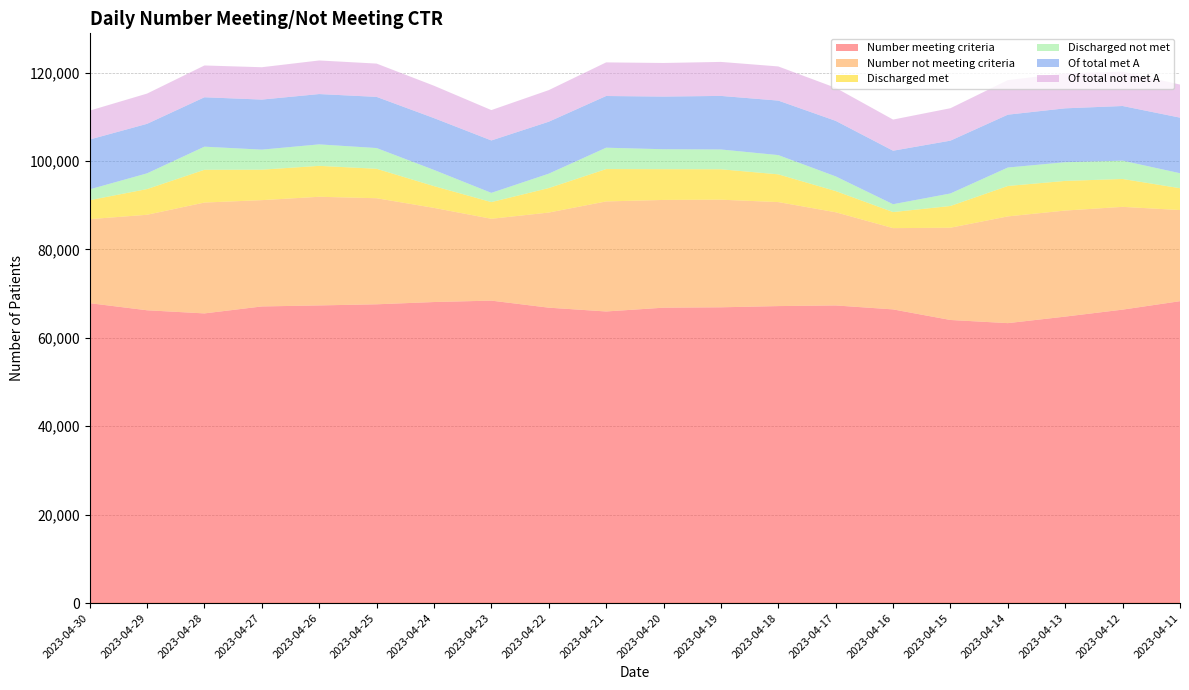

Reading right to left, list all the values displayed in this chart.

Number meeting criteria: 2023-04-11=68288	2023-04-12=66380	2023-04-13=64803	2023-04-14=63324	2023-04-15=64036	2023-04-16=66429	2023-04-17=67325	2023-04-18=67180	2023-04-19=66905	2023-04-20=66819	2023-04-21=65963	2023-04-22=66821	2023-04-23=68416	2023-04-24=68097	2023-04-25=67583	2023-04-26=67331	2023-04-27=67098	2023-04-28=65525	2023-04-29=66232	2023-04-30=67841
Number not meeting criteria: 2023-04-11=20615	2023-04-12=23244	2023-04-13=23985	2023-04-14=24142	2023-04-15=20867	2023-04-16=18384	2023-04-17=21078	2023-04-18=23524	2023-04-19=24340	2023-04-20=24372	2023-04-21=24889	2023-04-22=21516	2023-04-23=18510	2023-04-24=21295	2023-04-25=23992	2023-04-26=24575	2023-04-27=24046	2023-04-28=25074	2023-04-29=21603	2023-04-30=19003
Discharged met: 2023-04-11=4937	2023-04-12=6306	2023-04-13=6705	2023-04-14=6879	2023-04-15=4919	2023-04-16=3630	2023-04-17=4792	2023-04-18=6274	2023-04-19=6879	2023-04-20=6953	2023-04-21=7321	2023-04-22=5535	2023-04-23=3773	2023-04-24=4926	2023-04-25=6660	2023-04-26=6992	2023-04-27=6890	2023-04-28=7410	2023-04-29=5812	2023-04-30=4284
Discharged not met: 2023-04-11=3394	2023-04-12=4140	2023-04-13=4227	2023-04-14=4176	2023-04-15=2832	2023-04-16=1778	2023-04-17=3324	2023-04-18=4354	2023-04-19=4480	2023-04-20=4514	2023-04-21=4833	2023-04-22=3258	2023-04-23=2089	2023-04-24=3661	2023-04-25=4693	2023-04-26=4859	2023-04-27=4535	2023-04-28=5227	2023-04-29=3556	2023-04-30=2453
Of total met A: 2023-04-11=12570	2023-04-12=12366	2023-04-13=12190	2023-04-14=11954	2023-04-15=11947	2023-04-16=12101	2023-04-17=12557	2023-04-18=12328	2023-04-19=12114	2023-04-20=11912	2023-04-21=11692	2023-04-22=11750	2023-04-23=11855	2023-04-24=11722	2023-04-25=11572	2023-04-26=11382	2023-04-27=11321	2023-04-28=11176	2023-04-29=11200	2023-04-30=11269
Of total not met A: 2023-04-11=7483	2023-04-12=7759	2023-04-13=7907	2023-04-14=7809	2023-04-15=7335	2023-04-16=7047	2023-04-17=7471	2023-04-18=7726	2023-04-19=7691	2023-04-20=7599	2023-04-21=7604	2023-04-22=7148	2023-04-23=6871	2023-04-24=7323	2023-04-25=7531	2023-04-26=7598	2023-04-27=7317	2023-04-28=7191	2023-04-29=6840	2023-04-30=6540